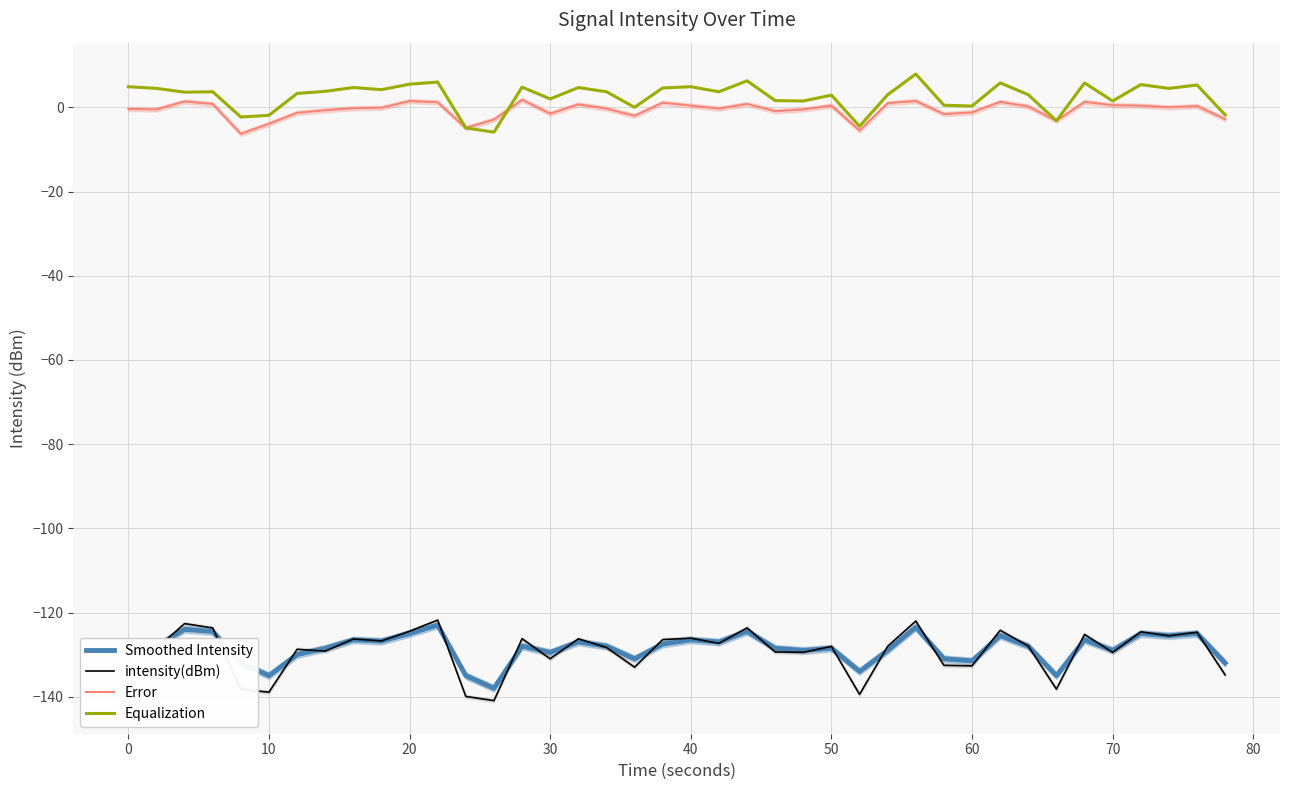

True or false: Smoothed Intensity has more than 1 points higher than both neighbors.

True